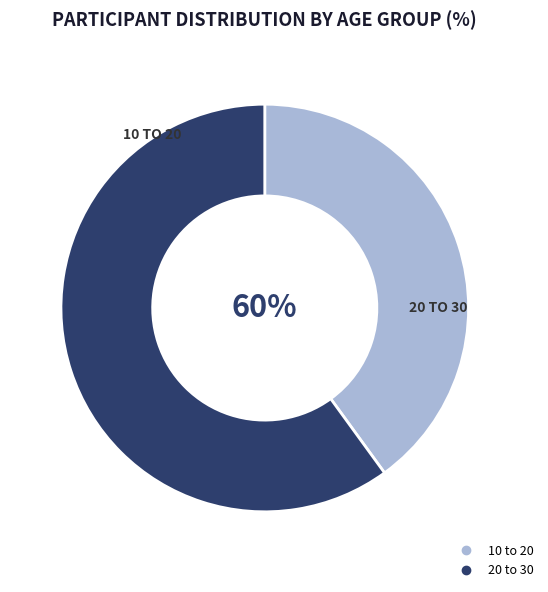

How many slices are in this pie chart?

2